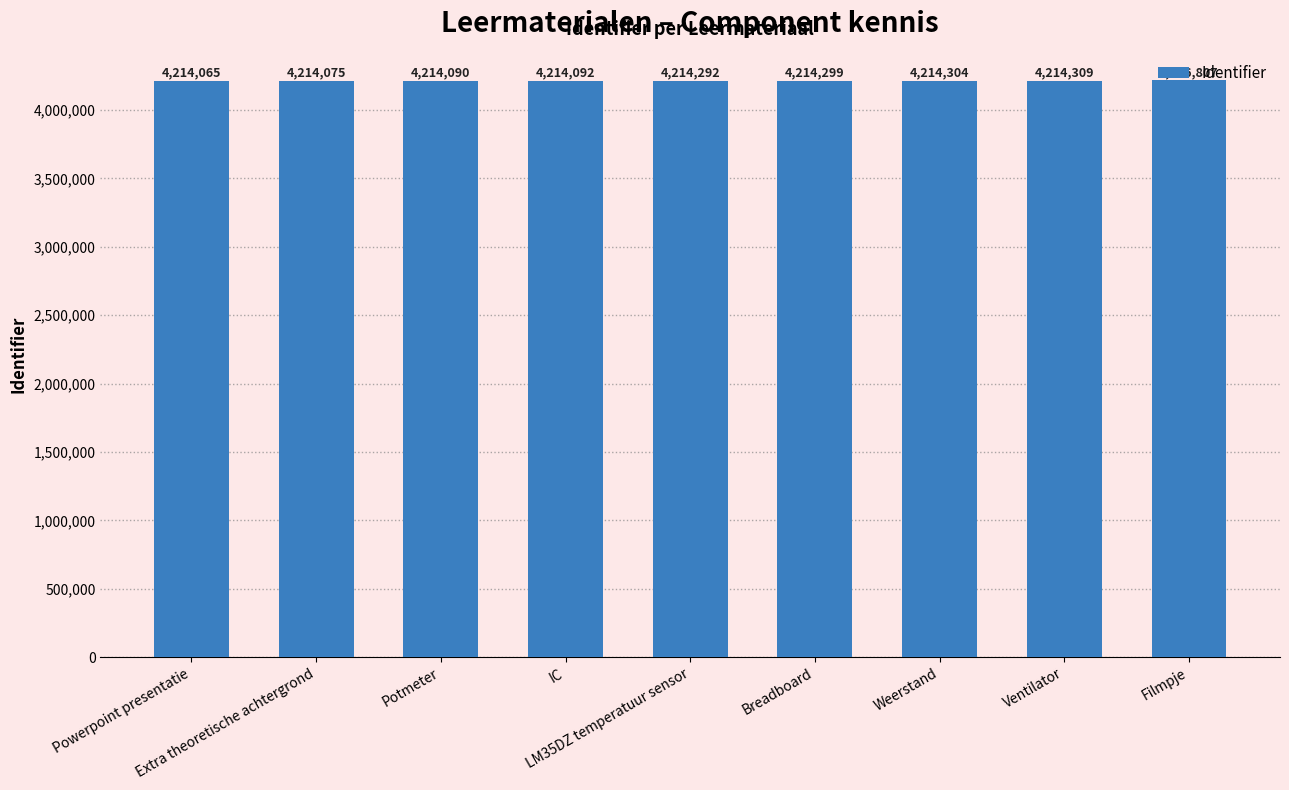

Reading left to right, list all the values displayed in this chart.

Powerpoint presentatie=4214065	Extra theoretische achtergrond=4214075	Potmeter=4214090	IC=4214092	LM35DZ temperatuur sensor=4214292	Breadboard=4214299	Weerstand=4214304	Ventilator=4214309	Filmpje=4216807